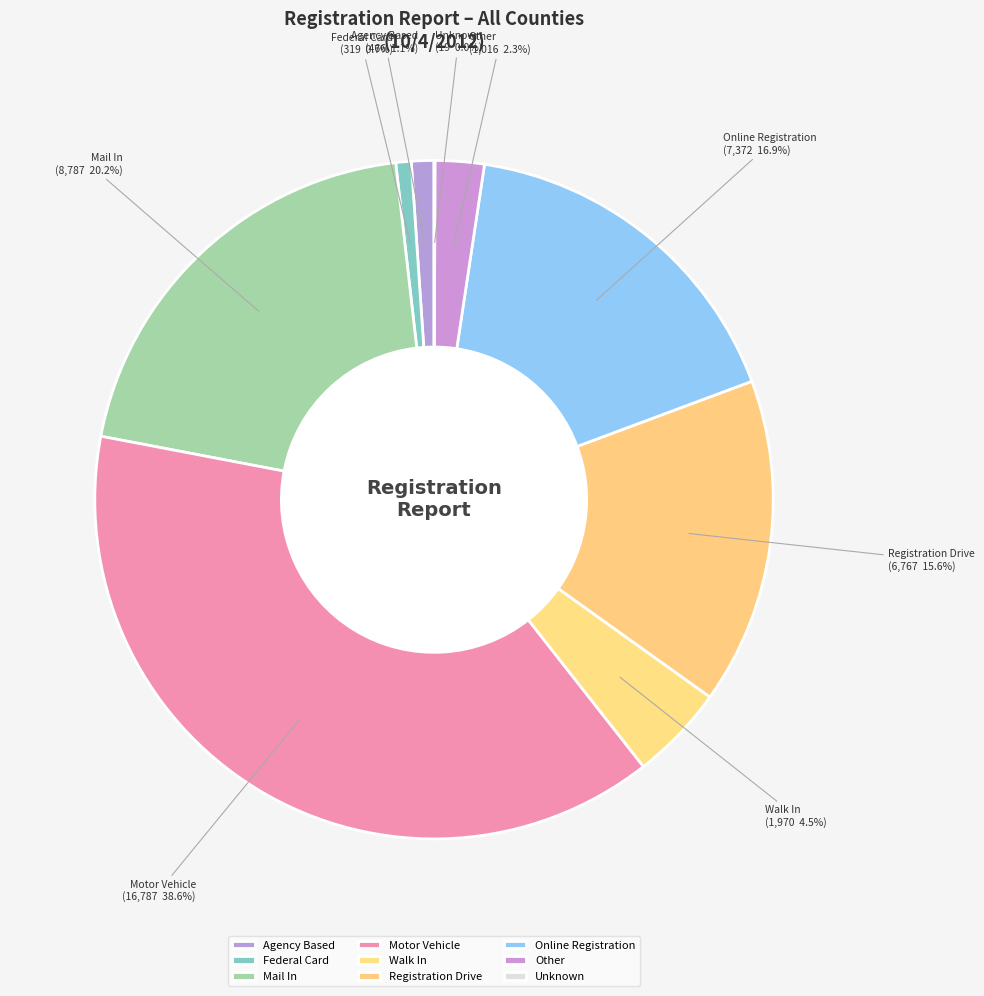

Is it true that Mail In is 29% of the pie?

False